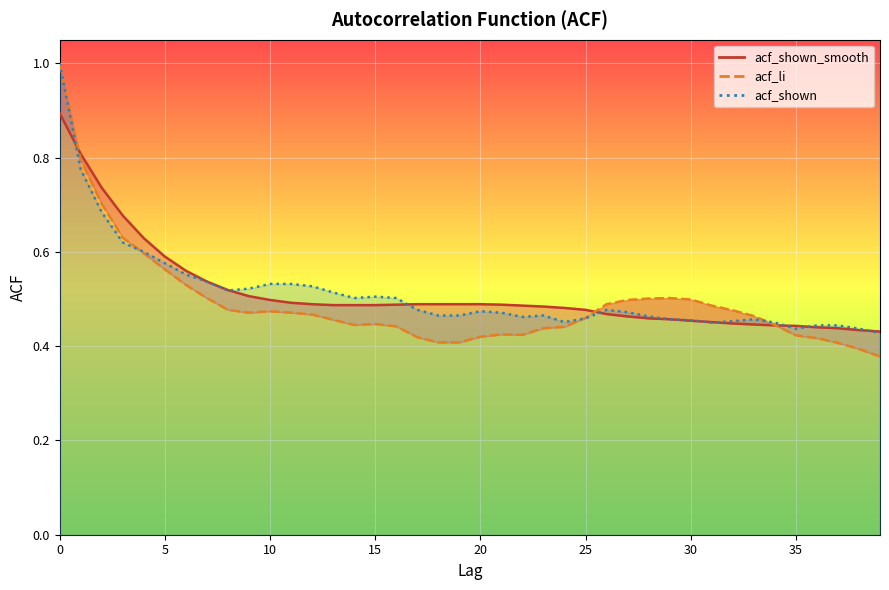

Which series changed the most between 19 and 28?

acf_li